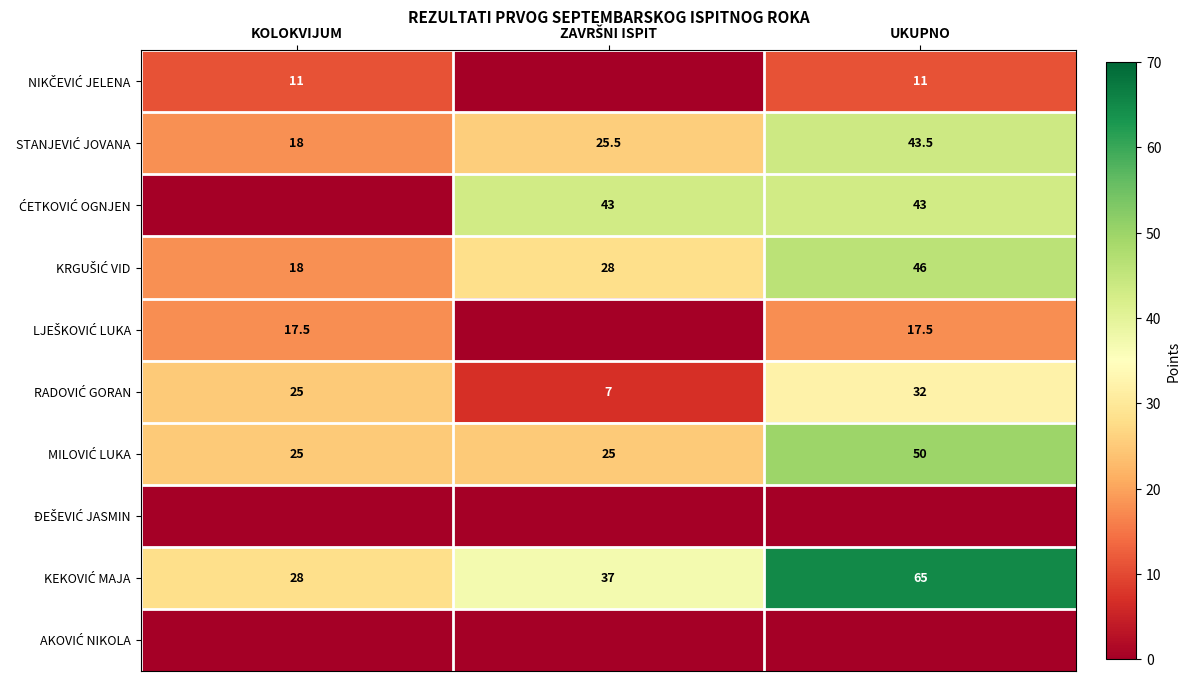

What is the minimum value for KRGUŠIĆ VID?

18.0